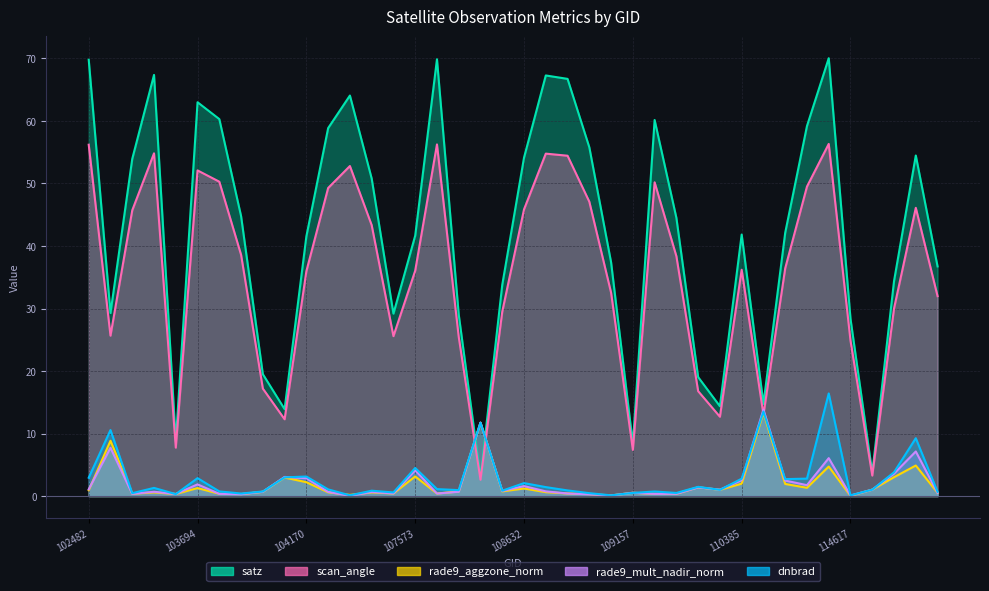

At how many categories does at least one series exceed 38?

23